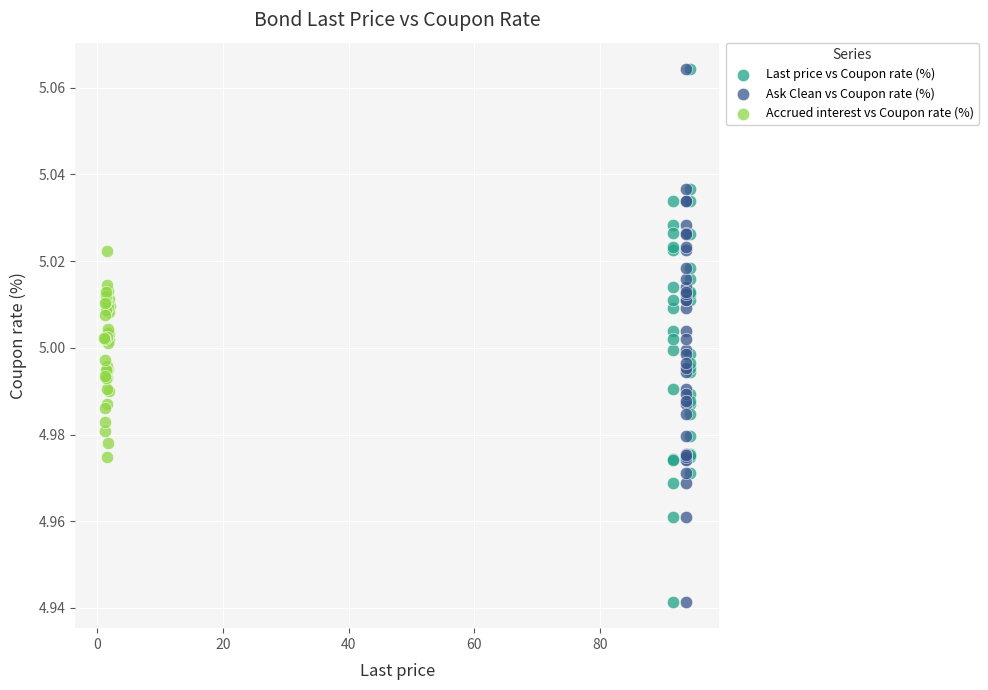

What are all the series names shown in the legend?

Last price vs Coupon rate (%), Ask Clean vs Coupon rate (%), Accrued interest vs Coupon rate (%)